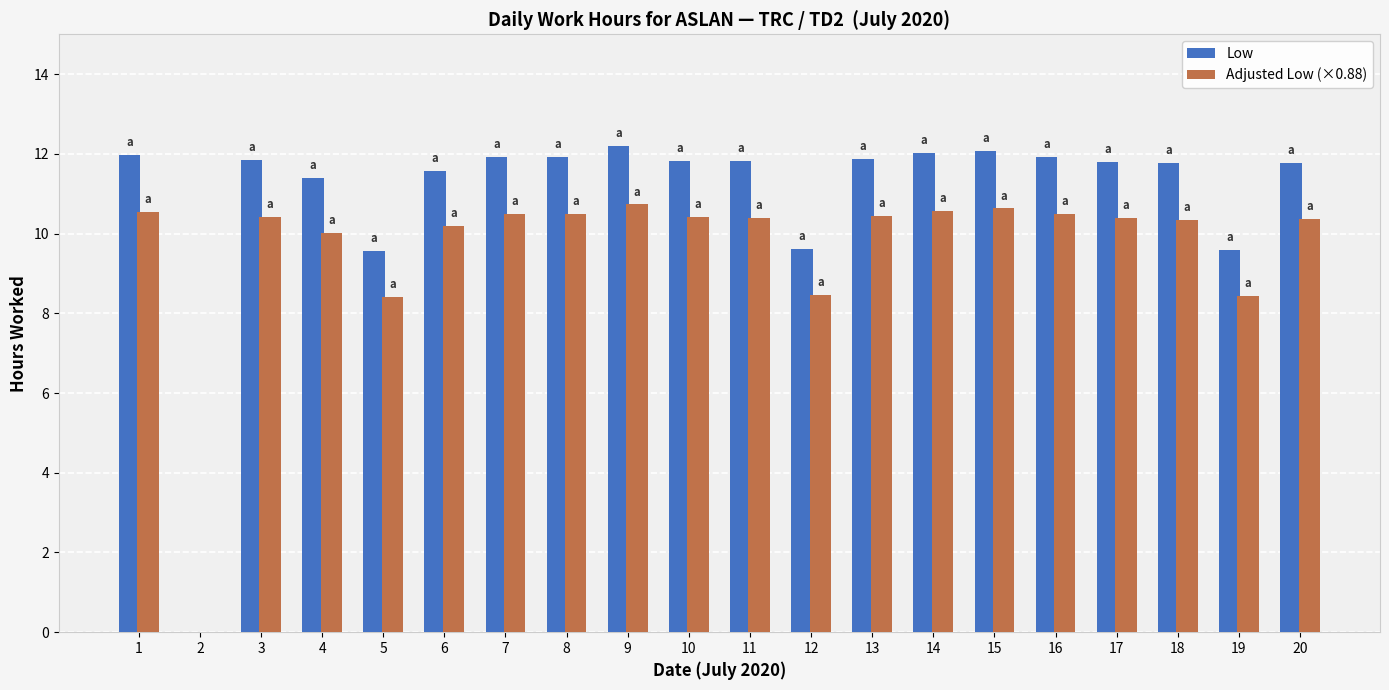

What is the sum of all Adjusted Low (×0.88) values?

192.2